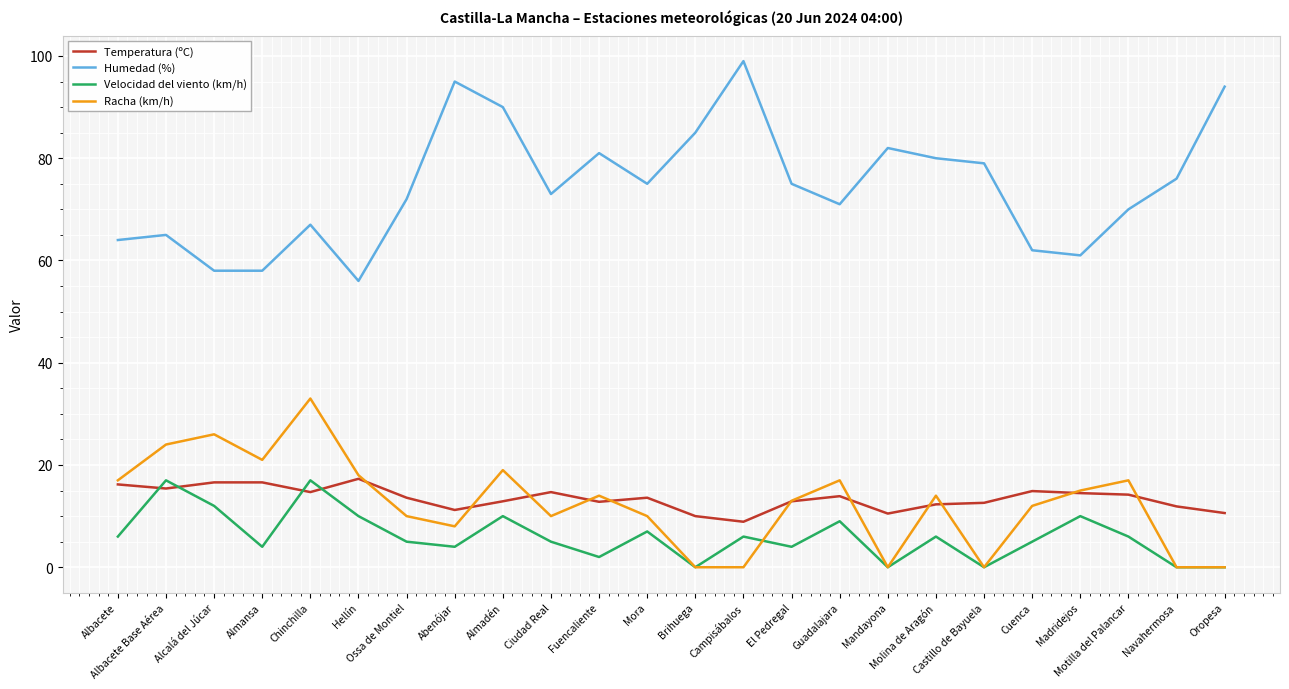

What is the sum of the Racha (km/h) values at Chinchilla and Motilla del Palancar?

50.0